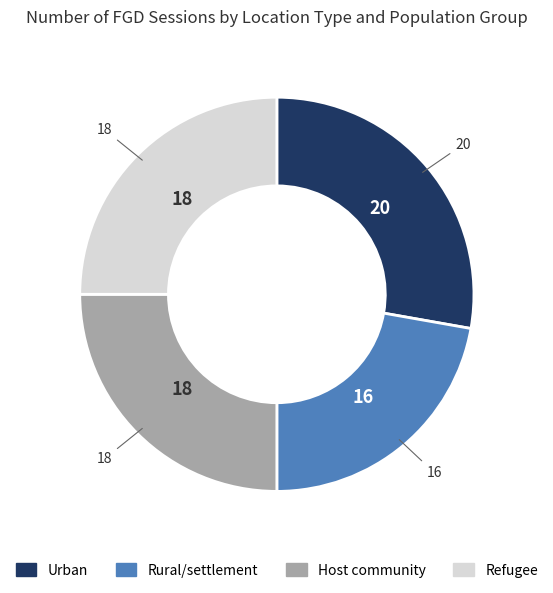

What is the ratio of the value at Urban to the value at Refugee?

1.1